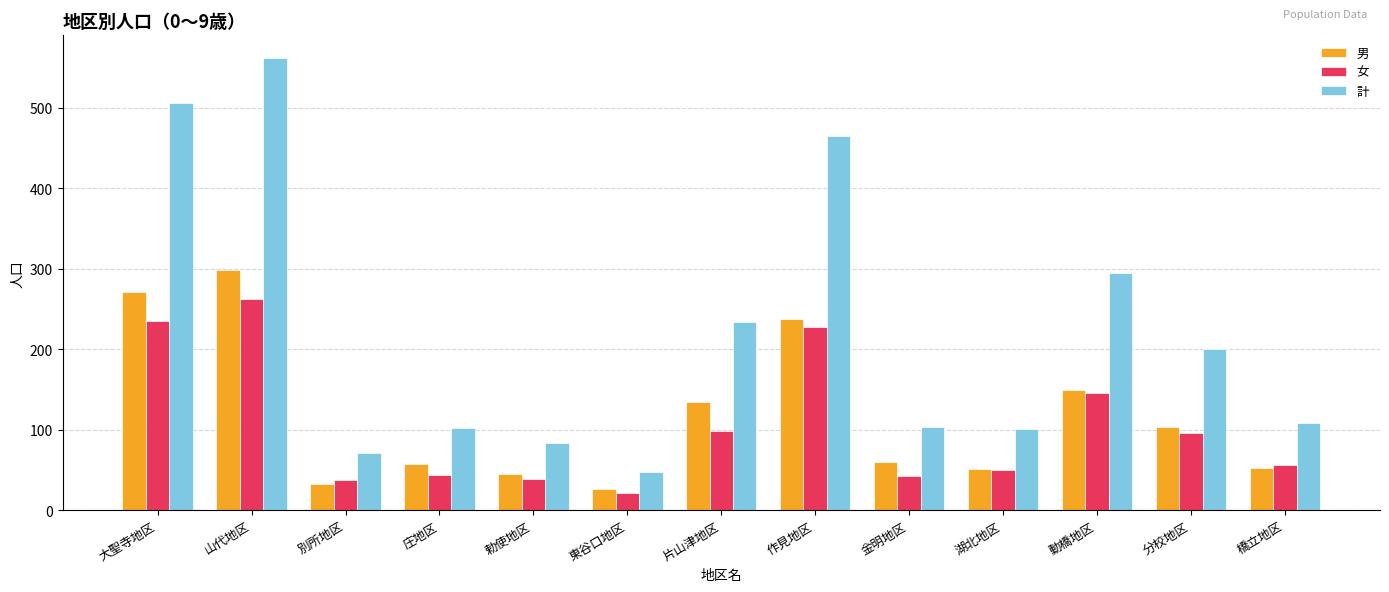

How many values in the 男 series are below 60?

6